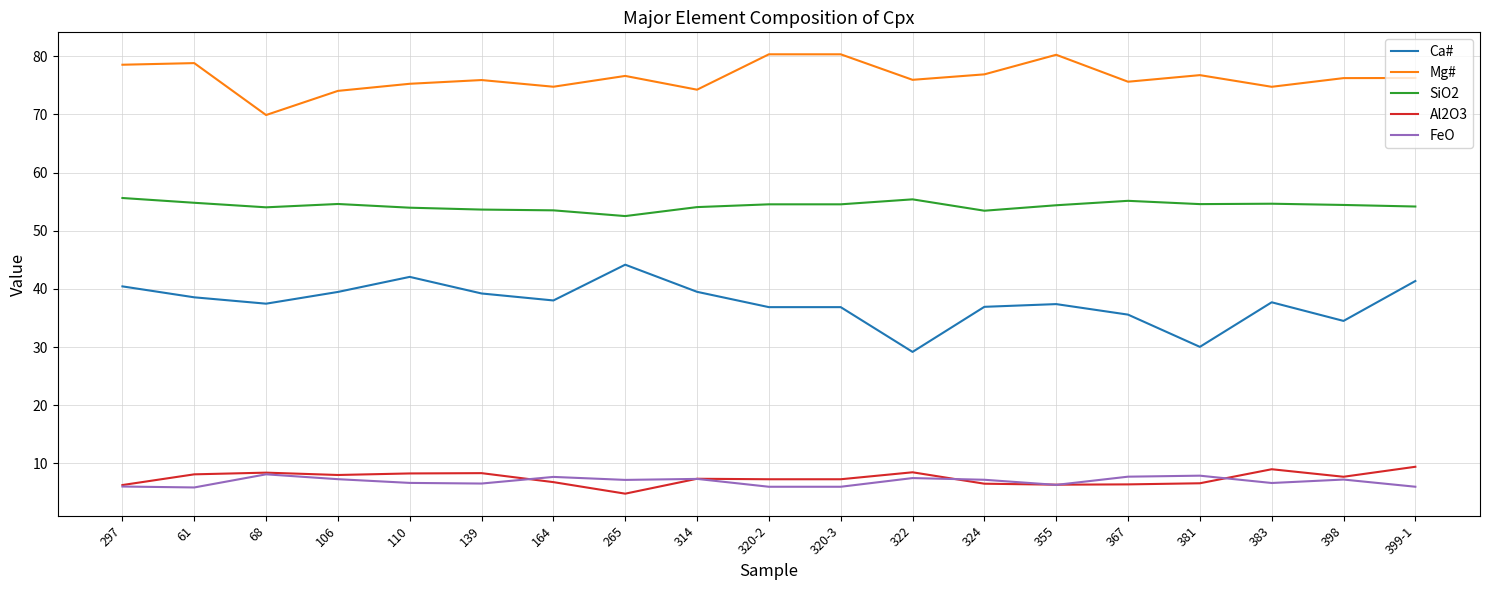

What is the average value of the Mg# series?

76.4